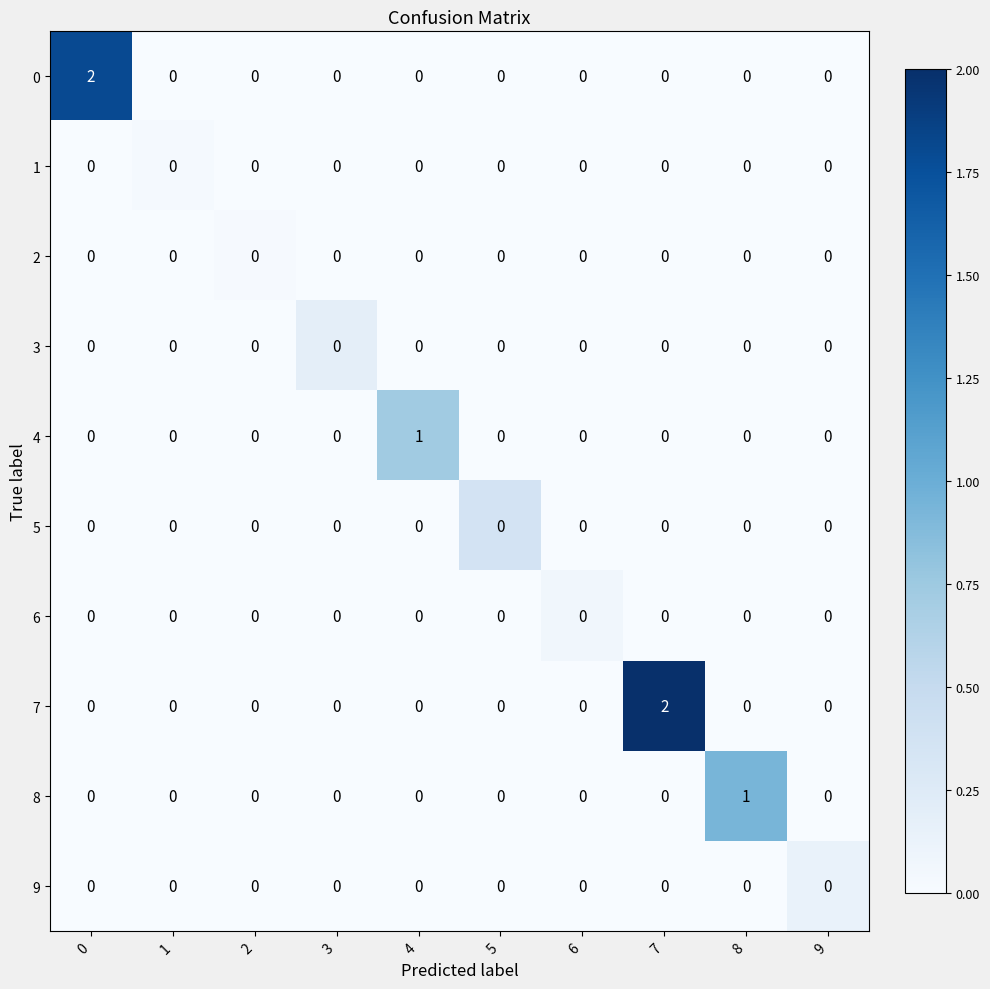

True or false: 0 has a value of 1 at 8.

False